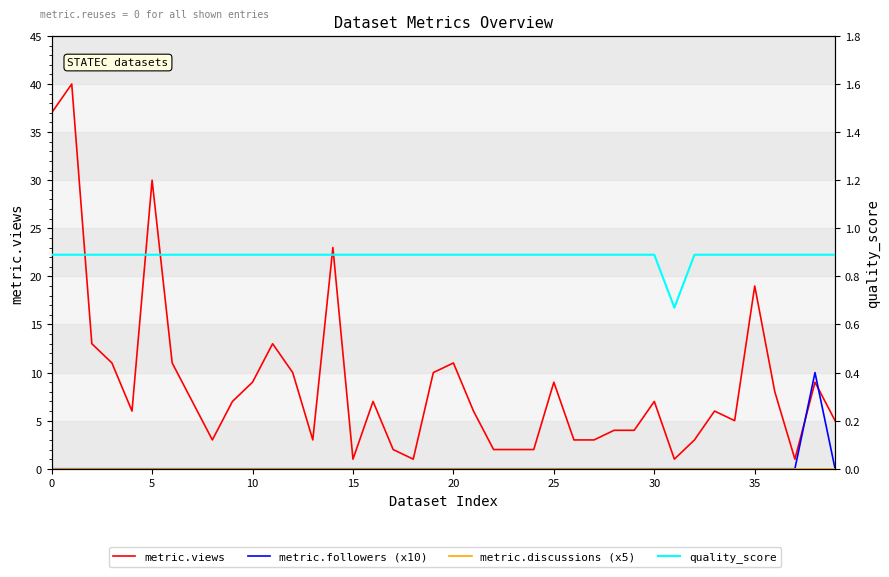

How many data points does each series have?

40